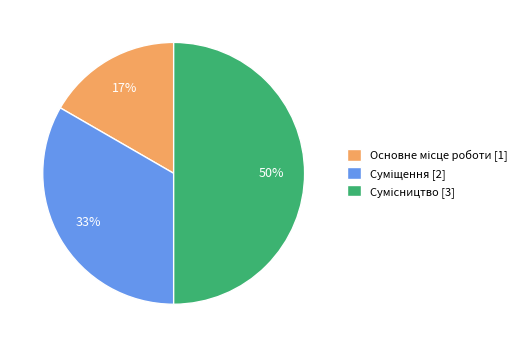

Count the number of slices in the pie.

3